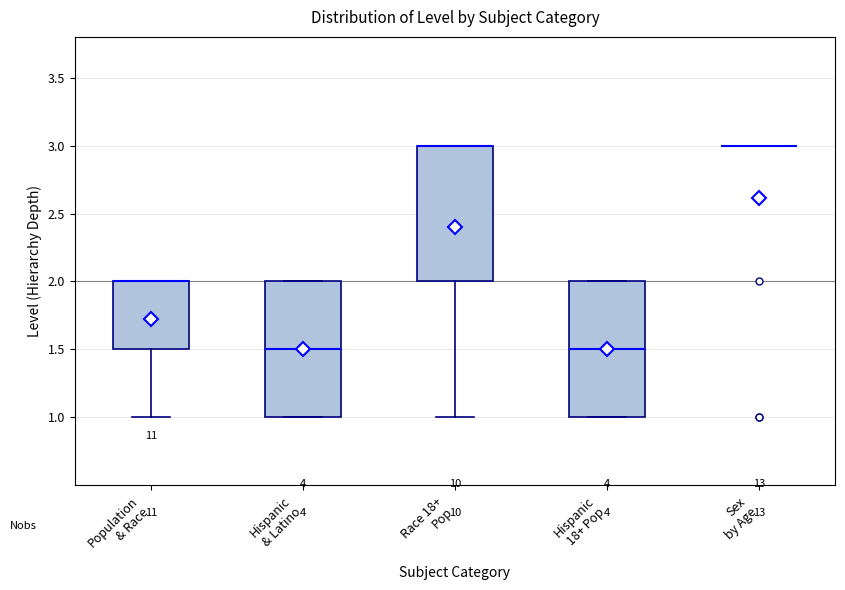

Reading left to right, read every box against the y-axis: the position of its median line, the range the box covers, and the ends of its whiskers. The values are not printed on the chart, so give them approximately, as read against the axis.

Population & Race: median 2.0 (drawn on the box's upper edge), box 1.5 to 2.0, whiskers 1.0 to 2.0
Hispanic & Latino: median 1.5, box 1.0 to 2.0, whiskers 1.0 to 2.0
Race 18+ Pop: median 3.0 (drawn on the box's upper edge), box 2.0 to 3.0, whiskers 1.0 to 3.0
Hispanic 18+ Pop: median 1.5, box 1.0 to 2.0, whiskers 1.0 to 2.0
Sex by Age: box collapsed to a line at 3.0, whiskers 3.0 to 3.0